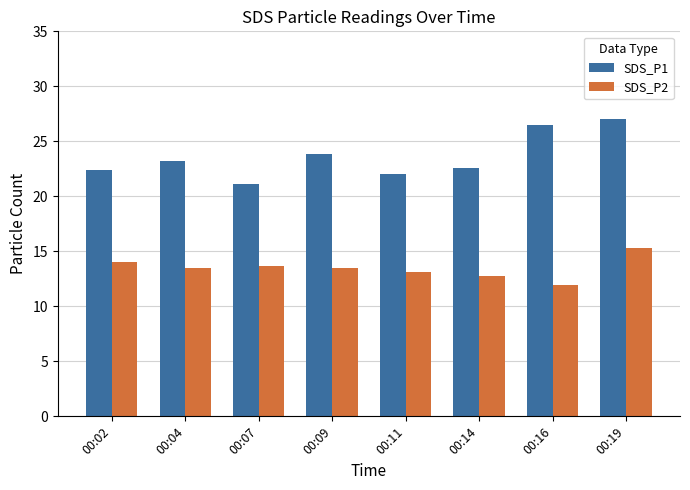

At which category is the sum across all series the highest?

00:19